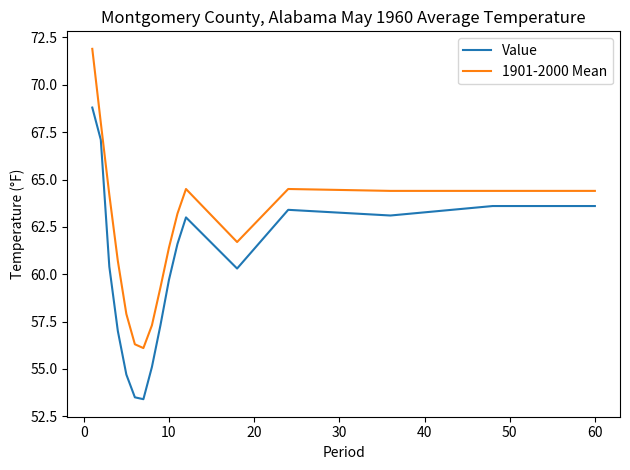

Which series has the widest spread of values?

1901-2000 Mean